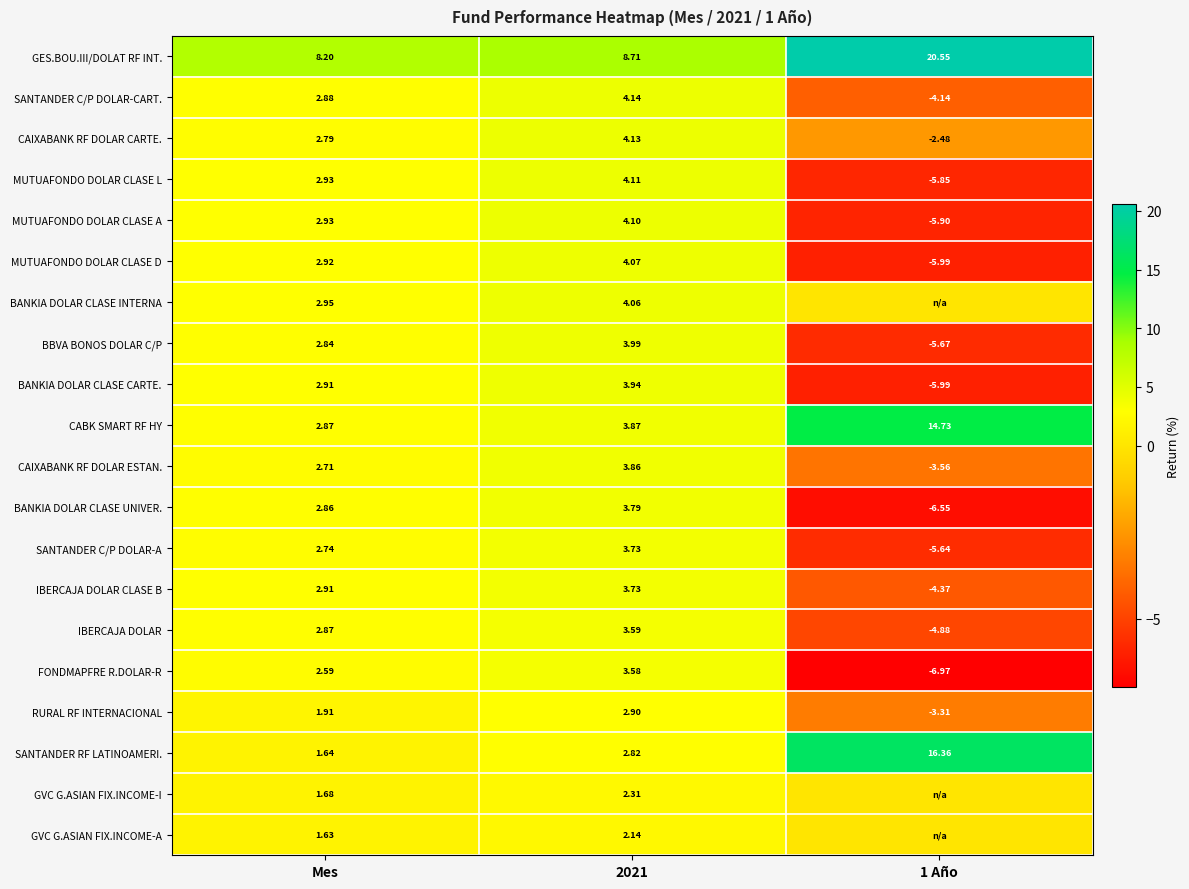

Is the value of IBERCAJA DOLAR CLASE B at Mes greater than the value of SANTANDER C/P DOLAR-A at 2021?

No